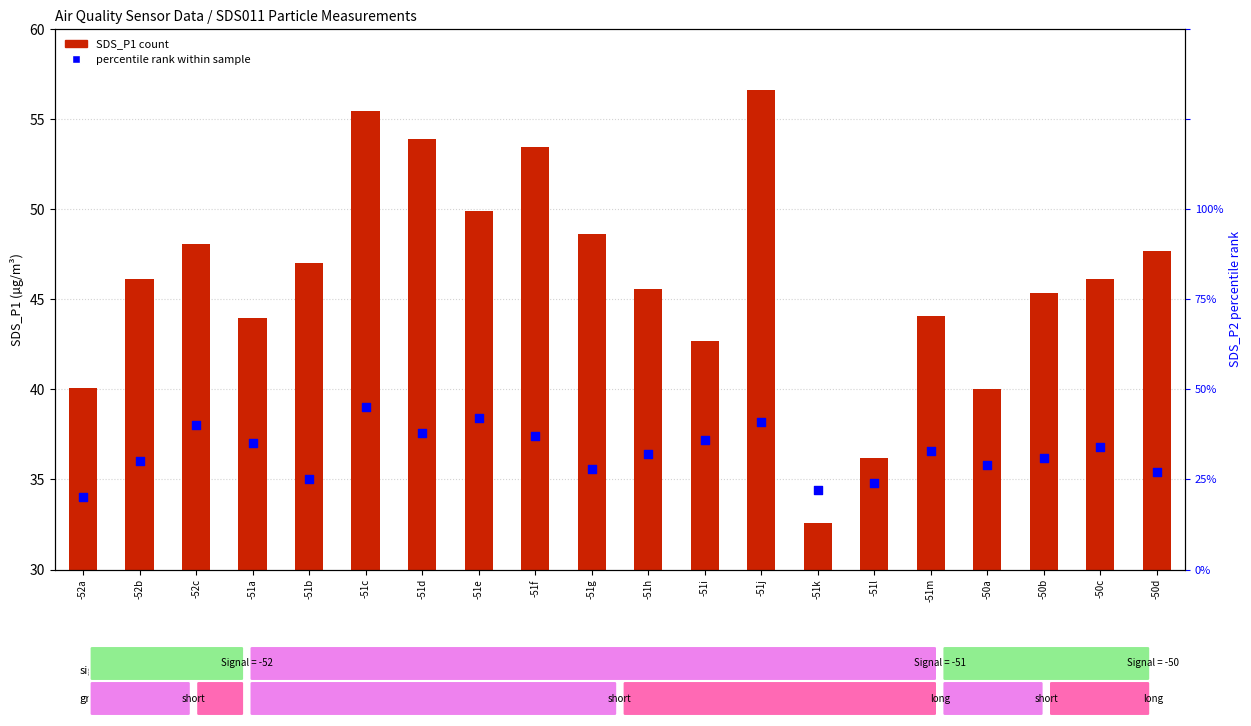

Is the value of SDS_P1 (count) at -51l greater than the value of percentile rank within sample at -50b?

Yes